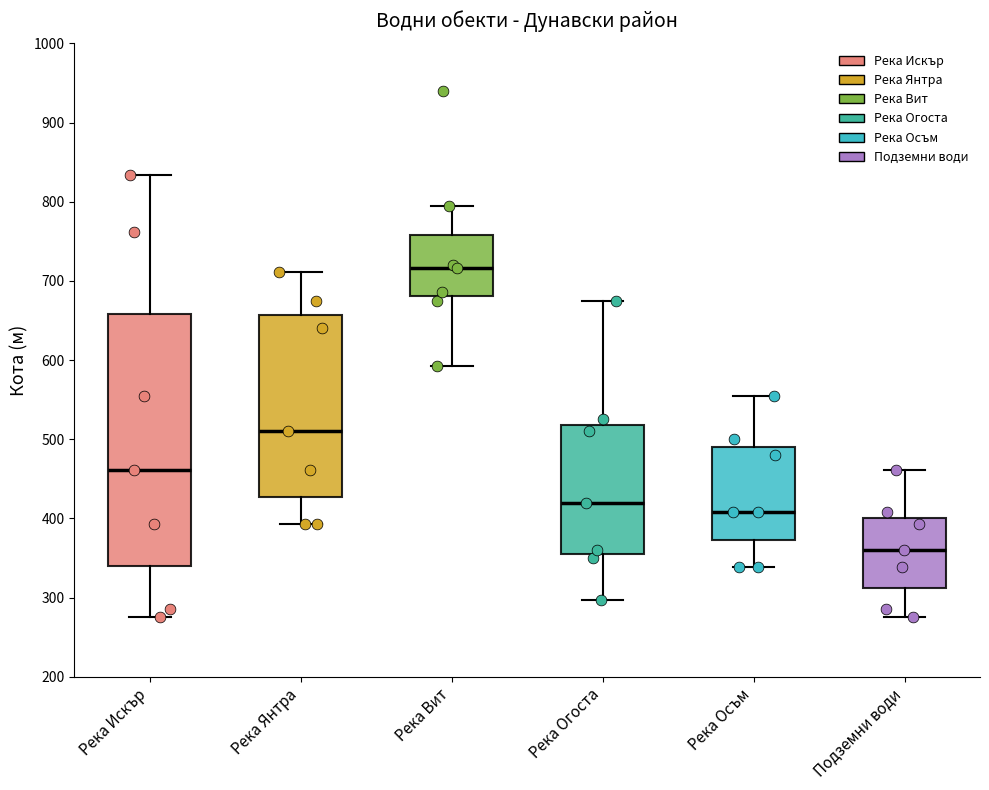

Which box has the lowest median line?

Подземни води